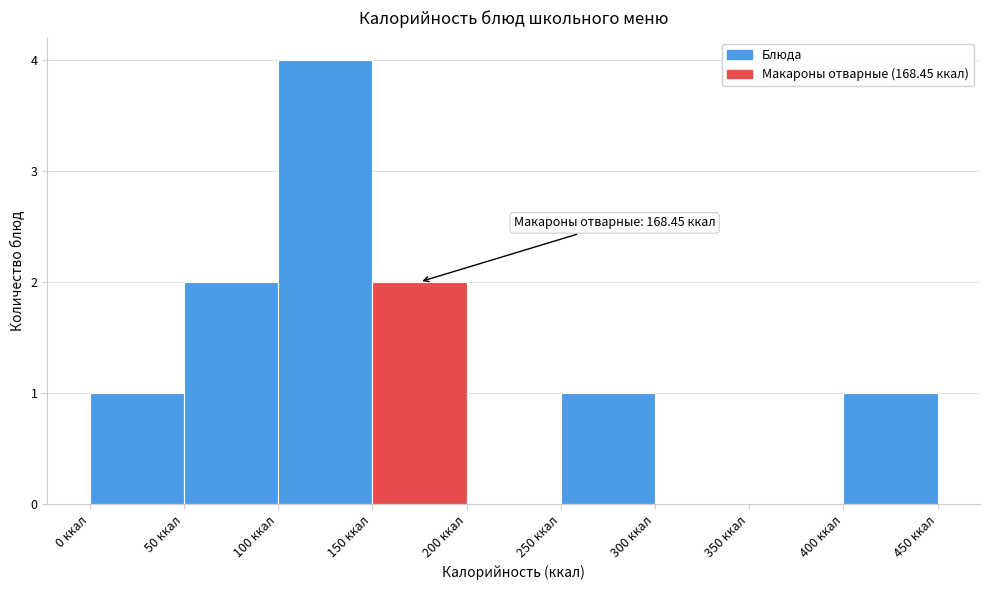

Which range on the x-axis has the tallest bar?

100 to 150